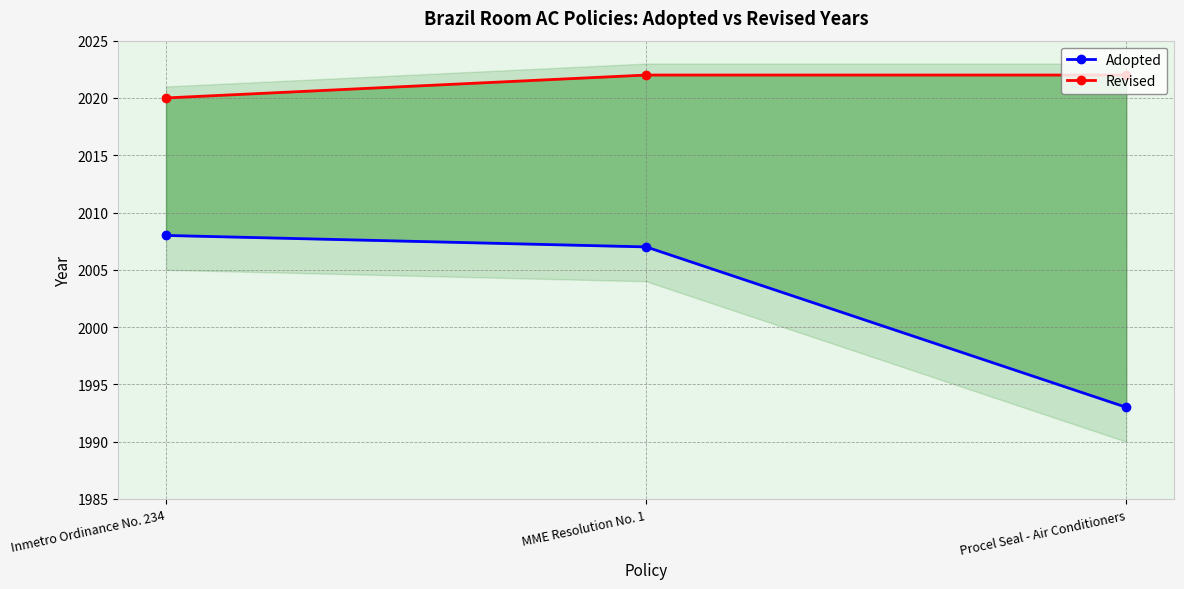

What are all the series names shown in the legend?

Adopted, Revised